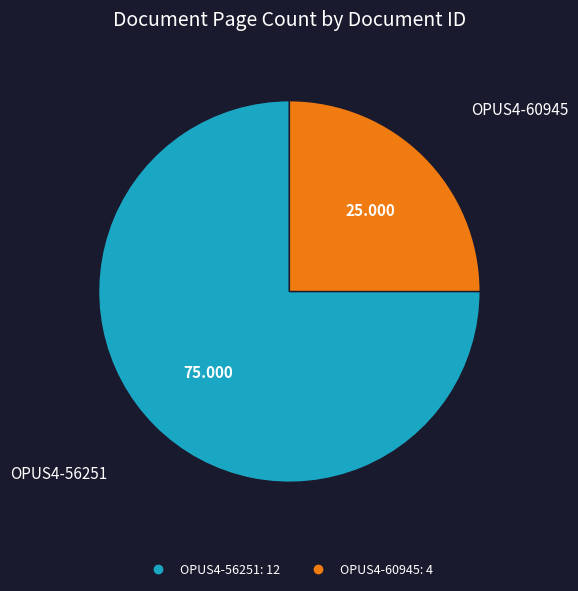

Which category has the biggest portion of the pie?

OPUS4-56251